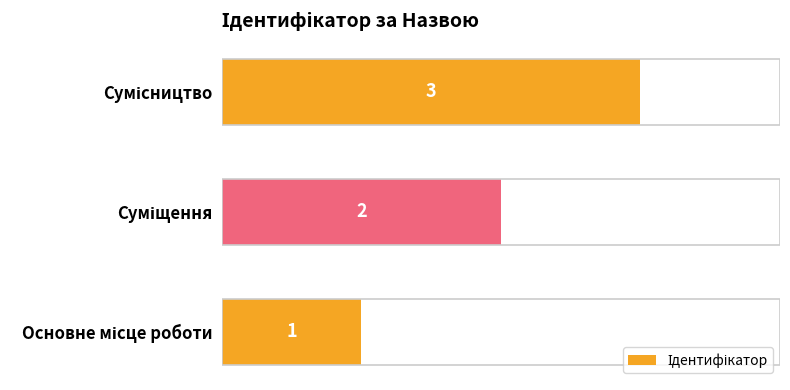

What is the greatest value displayed?

3